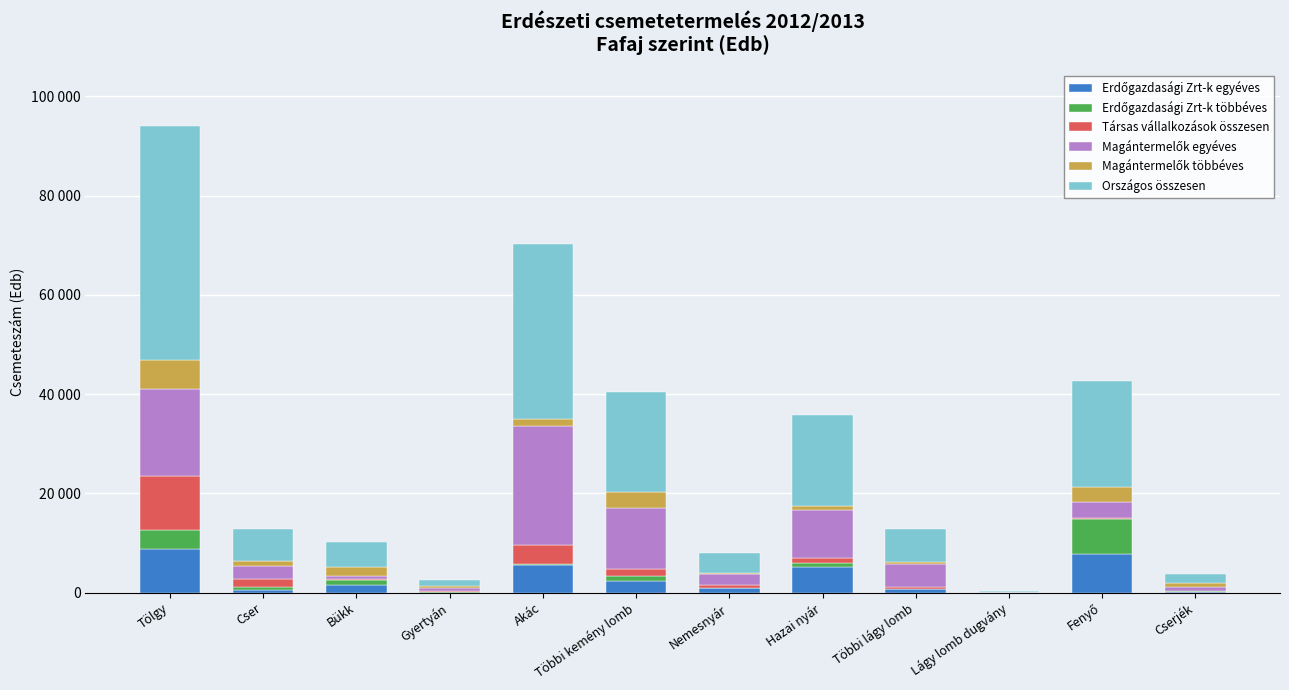

Are the bars grouped side by side (vs. stacked)?

No